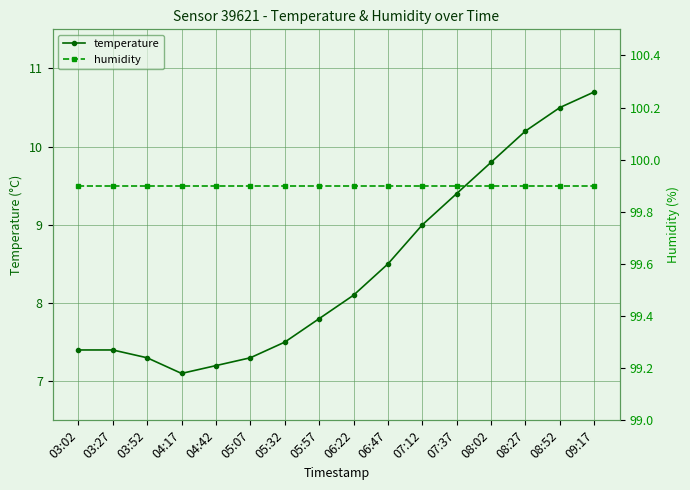

Is this an area chart (filled region under the line)?

No